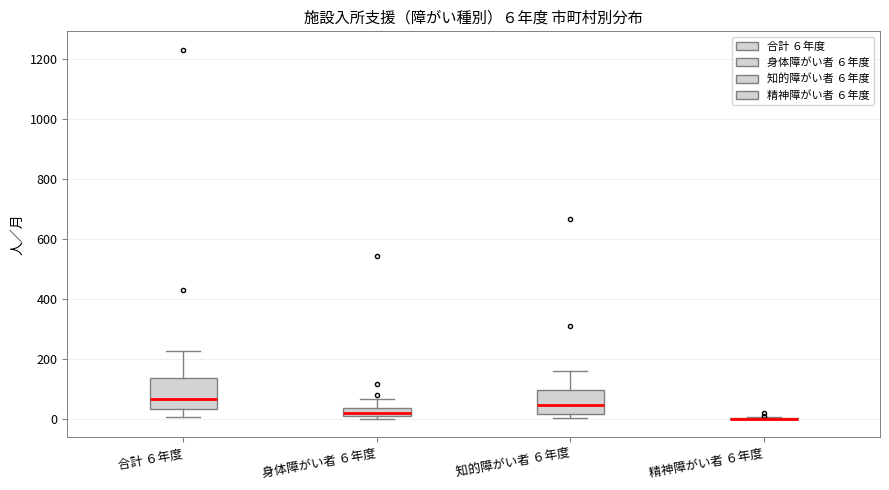

Which box is the tallest, from its lower edge to its upper edge?

合計 ６年度